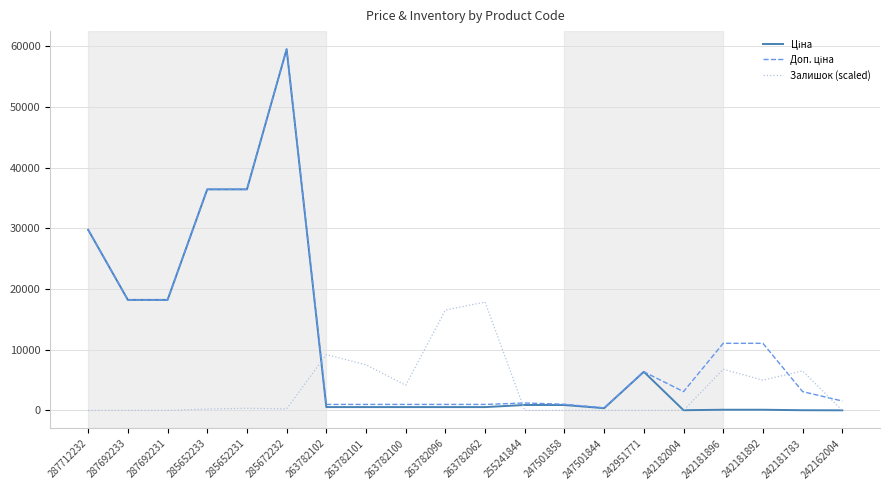

At which category is the sum across all series the highest?

285672232